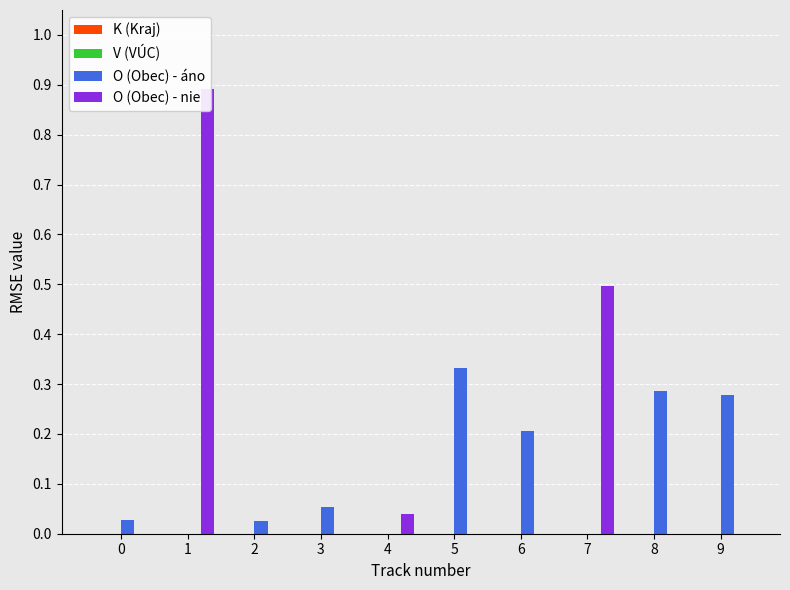

Rank the series at 6 from highest to lowest value.

O (Obec) - áno, K (Kraj), V (VÚC), O (Obec) - nie